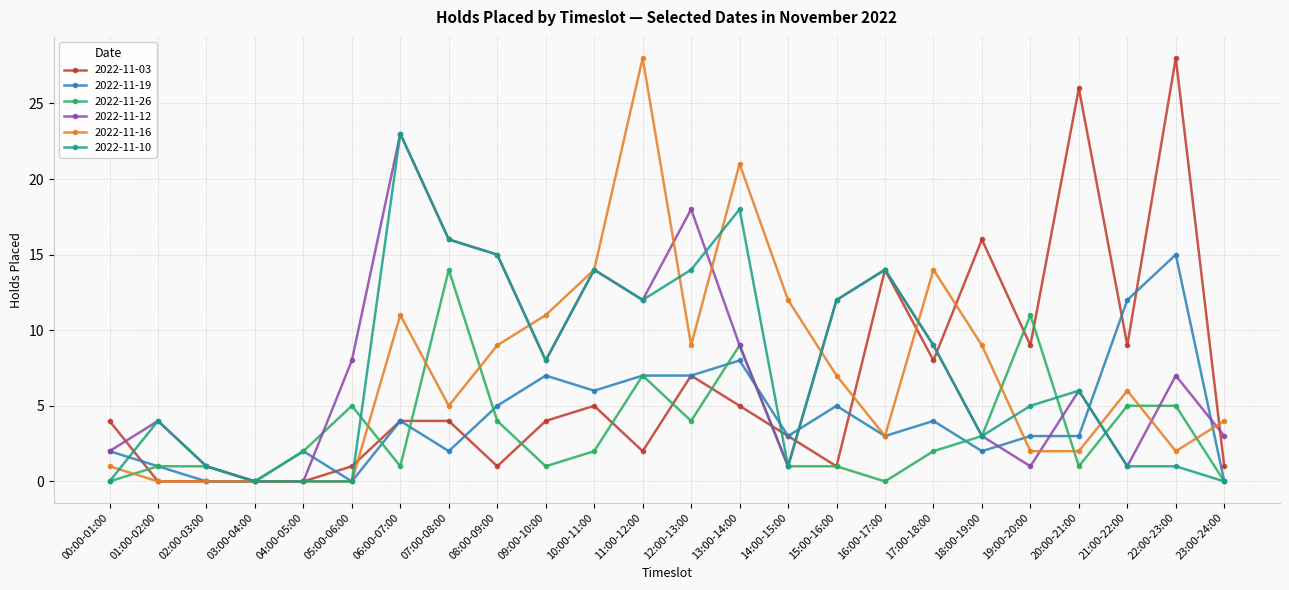

Between 14:00-15:00 and 18:00-19:00, which series saw the biggest shift?

2022-11-03